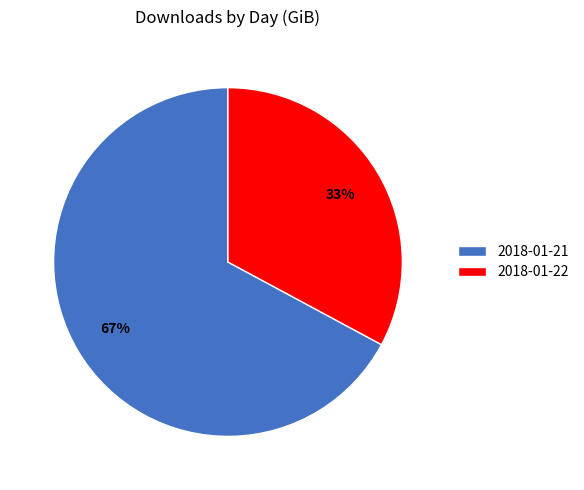

What is the smallest slice in the pie chart?

2018-01-22